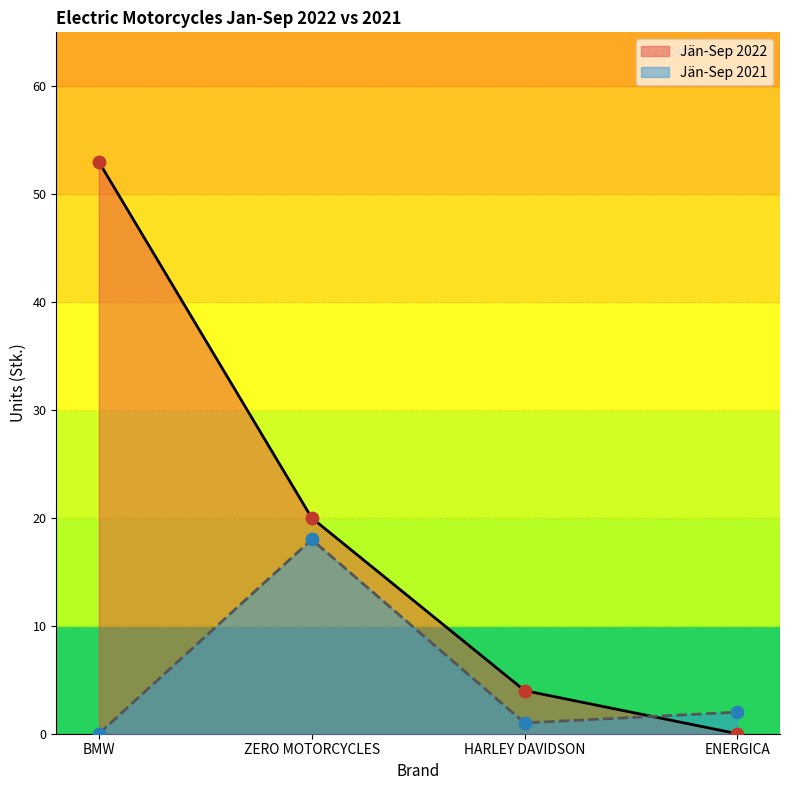

Which series contains the lowest Y value?

Jän-Sep 2022